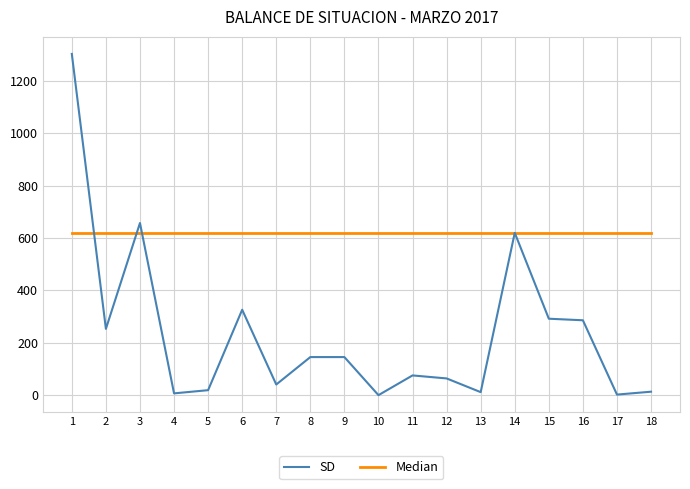

How many lines are shown in the chart?

2